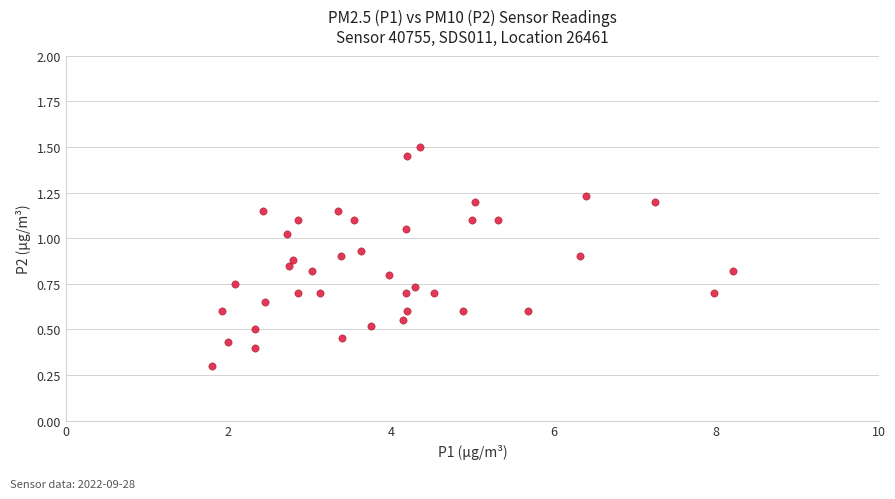

What Y value in the scatter plot is closest to 0?

0.3